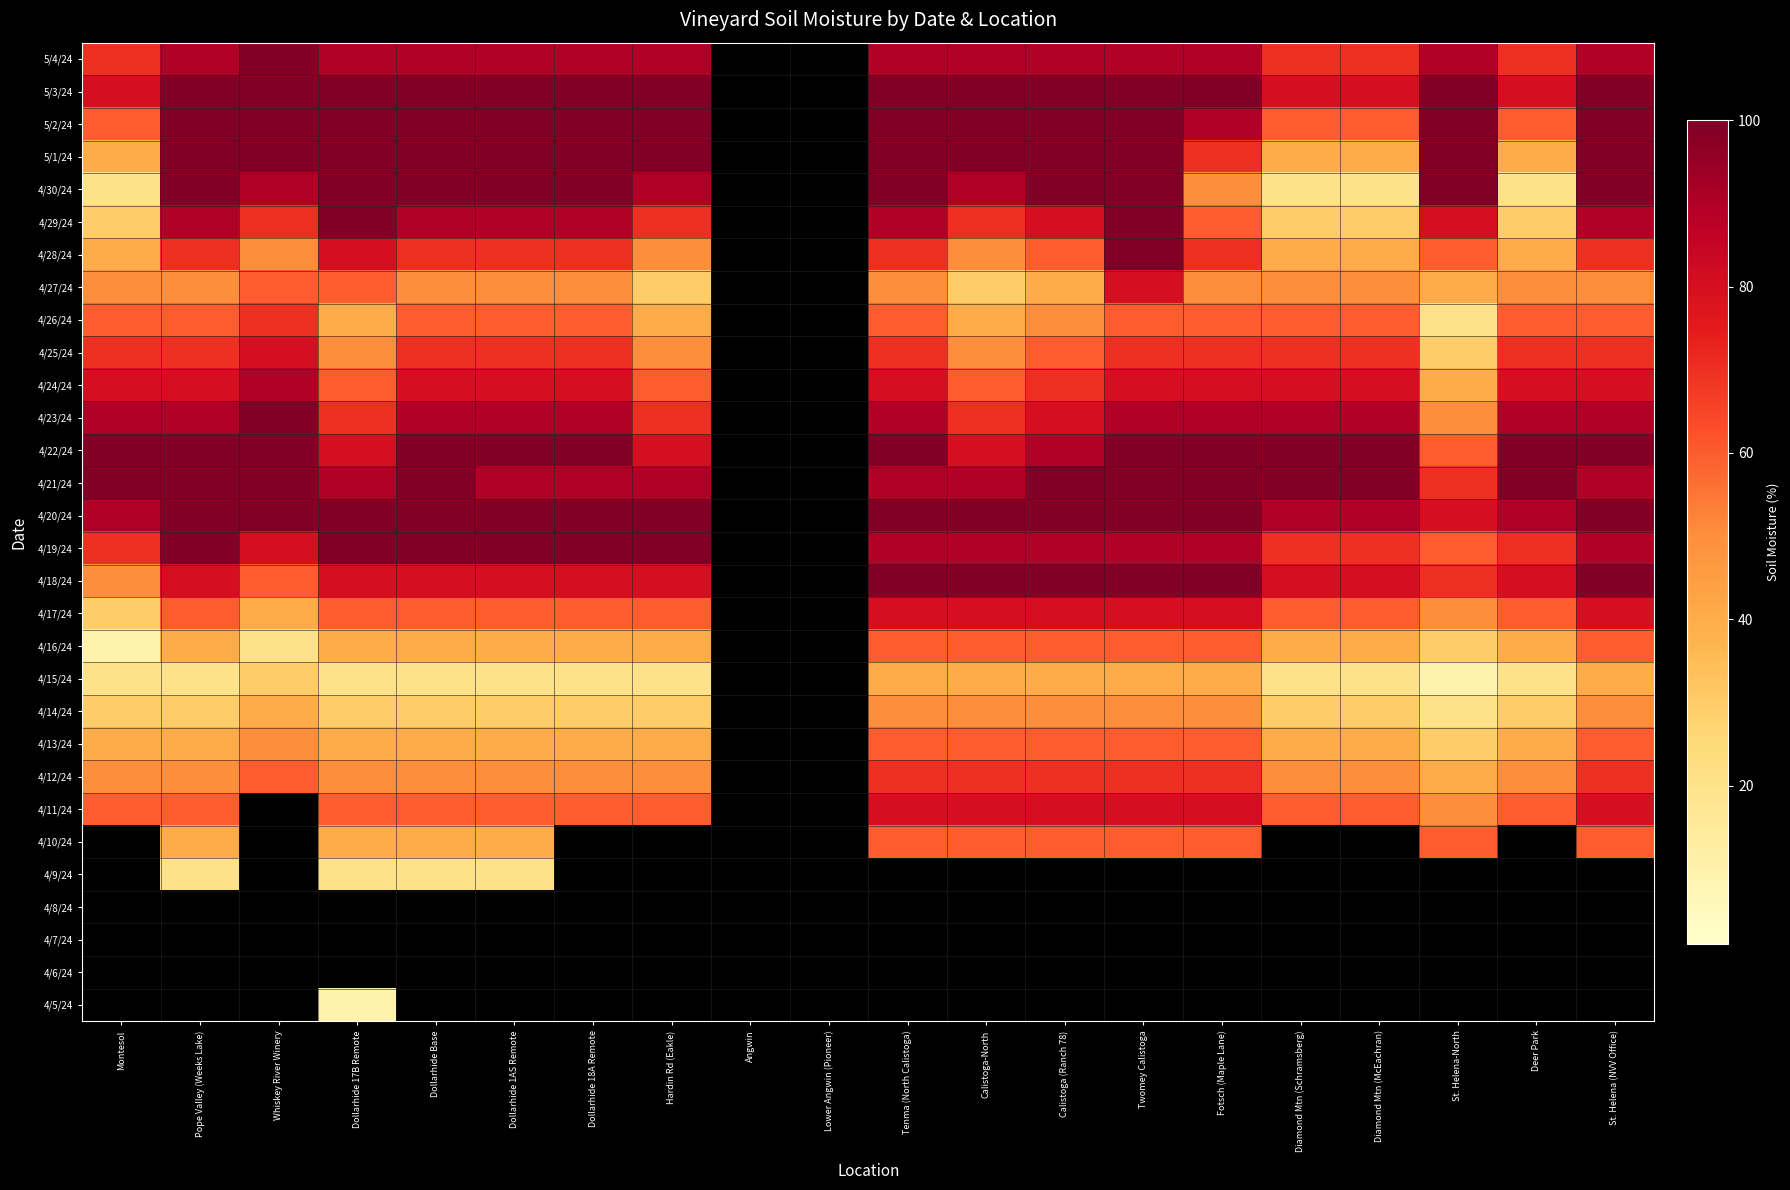

Reading left to right, transcribe all the data shown in this chart.

5/4/24: Montesol=70	Pope Valley (Weeks Lake)=90	Whiskey River Winery=100	Dollarhide 17B Remote=90	Dollarhide Base=90	Dollarhide 1AS Remote=90	Dollarhide 18A Remote=90	Hardin Rd (Eakle)=90	Angwin=0	Lower Angwin (Pioneer)=0	Tenma (North Calistoga)=90	Calistoga-North=90	Calistoga (Ranch 78)=90	Twomey Calistoga=90	Fotsch (Maple Lane)=90	Diamond Mtn (Schramsberg)=70	Diamond Mtn (McEachran)=70	St. Helena-North=90	Deer Park=70	St. Helena (NVV Office)=90
5/3/24: Montesol=80	Pope Valley (Weeks Lake)=100	Whiskey River Winery=100	Dollarhide 17B Remote=100	Dollarhide Base=100	Dollarhide 1AS Remote=100	Dollarhide 18A Remote=100	Hardin Rd (Eakle)=100	Angwin=0	Lower Angwin (Pioneer)=0	Tenma (North Calistoga)=100	Calistoga-North=100	Calistoga (Ranch 78)=100	Twomey Calistoga=100	Fotsch (Maple Lane)=100	Diamond Mtn (Schramsberg)=80	Diamond Mtn (McEachran)=80	St. Helena-North=100	Deer Park=80	St. Helena (NVV Office)=100
5/2/24: Montesol=60	Pope Valley (Weeks Lake)=100	Whiskey River Winery=100	Dollarhide 17B Remote=100	Dollarhide Base=100	Dollarhide 1AS Remote=100	Dollarhide 18A Remote=100	Hardin Rd (Eakle)=100	Angwin=0	Lower Angwin (Pioneer)=0	Tenma (North Calistoga)=100	Calistoga-North=100	Calistoga (Ranch 78)=100	Twomey Calistoga=100	Fotsch (Maple Lane)=90	Diamond Mtn (Schramsberg)=60	Diamond Mtn (McEachran)=60	St. Helena-North=100	Deer Park=60	St. Helena (NVV Office)=100
5/1/24: Montesol=40	Pope Valley (Weeks Lake)=100	Whiskey River Winery=100	Dollarhide 17B Remote=100	Dollarhide Base=100	Dollarhide 1AS Remote=100	Dollarhide 18A Remote=100	Hardin Rd (Eakle)=100	Angwin=0	Lower Angwin (Pioneer)=0	Tenma (North Calistoga)=100	Calistoga-North=100	Calistoga (Ranch 78)=100	Twomey Calistoga=100	Fotsch (Maple Lane)=70	Diamond Mtn (Schramsberg)=40	Diamond Mtn (McEachran)=40	St. Helena-North=100	Deer Park=40	St. Helena (NVV Office)=100
4/30/24: Montesol=20	Pope Valley (Weeks Lake)=100	Whiskey River Winery=90	Dollarhide 17B Remote=100	Dollarhide Base=100	Dollarhide 1AS Remote=100	Dollarhide 18A Remote=100	Hardin Rd (Eakle)=90	Angwin=0	Lower Angwin (Pioneer)=0	Tenma (North Calistoga)=100	Calistoga-North=90	Calistoga (Ranch 78)=100	Twomey Calistoga=100	Fotsch (Maple Lane)=50	Diamond Mtn (Schramsberg)=20	Diamond Mtn (McEachran)=20	St. Helena-North=100	Deer Park=20	St. Helena (NVV Office)=100
4/29/24: Montesol=30	Pope Valley (Weeks Lake)=90	Whiskey River Winery=70	Dollarhide 17B Remote=100	Dollarhide Base=90	Dollarhide 1AS Remote=90	Dollarhide 18A Remote=90	Hardin Rd (Eakle)=70	Angwin=0	Lower Angwin (Pioneer)=0	Tenma (North Calistoga)=90	Calistoga-North=70	Calistoga (Ranch 78)=80	Twomey Calistoga=100	Fotsch (Maple Lane)=60	Diamond Mtn (Schramsberg)=30	Diamond Mtn (McEachran)=30	St. Helena-North=80	Deer Park=30	St. Helena (NVV Office)=90
4/28/24: Montesol=40	Pope Valley (Weeks Lake)=70	Whiskey River Winery=50	Dollarhide 17B Remote=80	Dollarhide Base=70	Dollarhide 1AS Remote=70	Dollarhide 18A Remote=70	Hardin Rd (Eakle)=50	Angwin=0	Lower Angwin (Pioneer)=0	Tenma (North Calistoga)=70	Calistoga-North=50	Calistoga (Ranch 78)=60	Twomey Calistoga=100	Fotsch (Maple Lane)=70	Diamond Mtn (Schramsberg)=40	Diamond Mtn (McEachran)=40	St. Helena-North=60	Deer Park=40	St. Helena (NVV Office)=70
4/27/24: Montesol=50	Pope Valley (Weeks Lake)=50	Whiskey River Winery=60	Dollarhide 17B Remote=60	Dollarhide Base=50	Dollarhide 1AS Remote=50	Dollarhide 18A Remote=50	Hardin Rd (Eakle)=30	Angwin=0	Lower Angwin (Pioneer)=0	Tenma (North Calistoga)=50	Calistoga-North=30	Calistoga (Ranch 78)=40	Twomey Calistoga=80	Fotsch (Maple Lane)=50	Diamond Mtn (Schramsberg)=50	Diamond Mtn (McEachran)=50	St. Helena-North=40	Deer Park=50	St. Helena (NVV Office)=50
4/26/24: Montesol=60	Pope Valley (Weeks Lake)=60	Whiskey River Winery=70	Dollarhide 17B Remote=40	Dollarhide Base=60	Dollarhide 1AS Remote=60	Dollarhide 18A Remote=60	Hardin Rd (Eakle)=40	Angwin=0	Lower Angwin (Pioneer)=0	Tenma (North Calistoga)=60	Calistoga-North=40	Calistoga (Ranch 78)=50	Twomey Calistoga=60	Fotsch (Maple Lane)=60	Diamond Mtn (Schramsberg)=60	Diamond Mtn (McEachran)=60	St. Helena-North=20	Deer Park=60	St. Helena (NVV Office)=60
4/25/24: Montesol=70	Pope Valley (Weeks Lake)=70	Whiskey River Winery=80	Dollarhide 17B Remote=50	Dollarhide Base=70	Dollarhide 1AS Remote=70	Dollarhide 18A Remote=70	Hardin Rd (Eakle)=50	Angwin=0	Lower Angwin (Pioneer)=0	Tenma (North Calistoga)=70	Calistoga-North=50	Calistoga (Ranch 78)=60	Twomey Calistoga=70	Fotsch (Maple Lane)=70	Diamond Mtn (Schramsberg)=70	Diamond Mtn (McEachran)=70	St. Helena-North=30	Deer Park=70	St. Helena (NVV Office)=70
4/24/24: Montesol=80	Pope Valley (Weeks Lake)=80	Whiskey River Winery=90	Dollarhide 17B Remote=60	Dollarhide Base=80	Dollarhide 1AS Remote=80	Dollarhide 18A Remote=80	Hardin Rd (Eakle)=60	Angwin=0	Lower Angwin (Pioneer)=0	Tenma (North Calistoga)=80	Calistoga-North=60	Calistoga (Ranch 78)=70	Twomey Calistoga=80	Fotsch (Maple Lane)=80	Diamond Mtn (Schramsberg)=80	Diamond Mtn (McEachran)=80	St. Helena-North=40	Deer Park=80	St. Helena (NVV Office)=80
4/23/24: Montesol=90	Pope Valley (Weeks Lake)=90	Whiskey River Winery=100	Dollarhide 17B Remote=70	Dollarhide Base=90	Dollarhide 1AS Remote=90	Dollarhide 18A Remote=90	Hardin Rd (Eakle)=70	Angwin=0	Lower Angwin (Pioneer)=0	Tenma (North Calistoga)=90	Calistoga-North=70	Calistoga (Ranch 78)=80	Twomey Calistoga=90	Fotsch (Maple Lane)=90	Diamond Mtn (Schramsberg)=90	Diamond Mtn (McEachran)=90	St. Helena-North=50	Deer Park=90	St. Helena (NVV Office)=90
4/22/24: Montesol=100	Pope Valley (Weeks Lake)=100	Whiskey River Winery=100	Dollarhide 17B Remote=80	Dollarhide Base=100	Dollarhide 1AS Remote=100	Dollarhide 18A Remote=100	Hardin Rd (Eakle)=80	Angwin=0	Lower Angwin (Pioneer)=0	Tenma (North Calistoga)=100	Calistoga-North=80	Calistoga (Ranch 78)=90	Twomey Calistoga=100	Fotsch (Maple Lane)=100	Diamond Mtn (Schramsberg)=100	Diamond Mtn (McEachran)=100	St. Helena-North=60	Deer Park=100	St. Helena (NVV Office)=100
4/21/24: Montesol=100	Pope Valley (Weeks Lake)=100	Whiskey River Winery=100	Dollarhide 17B Remote=90	Dollarhide Base=100	Dollarhide 1AS Remote=90	Dollarhide 18A Remote=90	Hardin Rd (Eakle)=90	Angwin=0	Lower Angwin (Pioneer)=0	Tenma (North Calistoga)=90	Calistoga-North=90	Calistoga (Ranch 78)=100	Twomey Calistoga=100	Fotsch (Maple Lane)=100	Diamond Mtn (Schramsberg)=100	Diamond Mtn (McEachran)=100	St. Helena-North=70	Deer Park=100	St. Helena (NVV Office)=90
4/20/24: Montesol=90	Pope Valley (Weeks Lake)=100	Whiskey River Winery=100	Dollarhide 17B Remote=100	Dollarhide Base=100	Dollarhide 1AS Remote=100	Dollarhide 18A Remote=100	Hardin Rd (Eakle)=100	Angwin=0	Lower Angwin (Pioneer)=0	Tenma (North Calistoga)=100	Calistoga-North=100	Calistoga (Ranch 78)=100	Twomey Calistoga=100	Fotsch (Maple Lane)=100	Diamond Mtn (Schramsberg)=90	Diamond Mtn (McEachran)=90	St. Helena-North=80	Deer Park=90	St. Helena (NVV Office)=100
4/19/24: Montesol=70	Pope Valley (Weeks Lake)=100	Whiskey River Winery=80	Dollarhide 17B Remote=100	Dollarhide Base=100	Dollarhide 1AS Remote=100	Dollarhide 18A Remote=100	Hardin Rd (Eakle)=100	Angwin=0	Lower Angwin (Pioneer)=0	Tenma (North Calistoga)=90	Calistoga-North=90	Calistoga (Ranch 78)=90	Twomey Calistoga=90	Fotsch (Maple Lane)=90	Diamond Mtn (Schramsberg)=70	Diamond Mtn (McEachran)=70	St. Helena-North=60	Deer Park=70	St. Helena (NVV Office)=90
4/18/24: Montesol=50	Pope Valley (Weeks Lake)=80	Whiskey River Winery=60	Dollarhide 17B Remote=80	Dollarhide Base=80	Dollarhide 1AS Remote=80	Dollarhide 18A Remote=80	Hardin Rd (Eakle)=80	Angwin=0	Lower Angwin (Pioneer)=0	Tenma (North Calistoga)=100	Calistoga-North=100	Calistoga (Ranch 78)=100	Twomey Calistoga=100	Fotsch (Maple Lane)=100	Diamond Mtn (Schramsberg)=80	Diamond Mtn (McEachran)=80	St. Helena-North=70	Deer Park=80	St. Helena (NVV Office)=100
4/17/24: Montesol=30	Pope Valley (Weeks Lake)=60	Whiskey River Winery=40	Dollarhide 17B Remote=60	Dollarhide Base=60	Dollarhide 1AS Remote=60	Dollarhide 18A Remote=60	Hardin Rd (Eakle)=60	Angwin=0	Lower Angwin (Pioneer)=0	Tenma (North Calistoga)=80	Calistoga-North=80	Calistoga (Ranch 78)=80	Twomey Calistoga=80	Fotsch (Maple Lane)=80	Diamond Mtn (Schramsberg)=60	Diamond Mtn (McEachran)=60	St. Helena-North=50	Deer Park=60	St. Helena (NVV Office)=80
4/16/24: Montesol=10	Pope Valley (Weeks Lake)=40	Whiskey River Winery=20	Dollarhide 17B Remote=40	Dollarhide Base=40	Dollarhide 1AS Remote=40	Dollarhide 18A Remote=40	Hardin Rd (Eakle)=40	Angwin=0	Lower Angwin (Pioneer)=0	Tenma (North Calistoga)=60	Calistoga-North=60	Calistoga (Ranch 78)=60	Twomey Calistoga=60	Fotsch (Maple Lane)=60	Diamond Mtn (Schramsberg)=40	Diamond Mtn (McEachran)=40	St. Helena-North=30	Deer Park=40	St. Helena (NVV Office)=60
4/15/24: Montesol=20	Pope Valley (Weeks Lake)=20	Whiskey River Winery=30	Dollarhide 17B Remote=20	Dollarhide Base=20	Dollarhide 1AS Remote=20	Dollarhide 18A Remote=20	Hardin Rd (Eakle)=20	Angwin=0	Lower Angwin (Pioneer)=0	Tenma (North Calistoga)=40	Calistoga-North=40	Calistoga (Ranch 78)=40	Twomey Calistoga=40	Fotsch (Maple Lane)=40	Diamond Mtn (Schramsberg)=20	Diamond Mtn (McEachran)=20	St. Helena-North=10	Deer Park=20	St. Helena (NVV Office)=40
4/14/24: Montesol=30	Pope Valley (Weeks Lake)=30	Whiskey River Winery=40	Dollarhide 17B Remote=30	Dollarhide Base=30	Dollarhide 1AS Remote=30	Dollarhide 18A Remote=30	Hardin Rd (Eakle)=30	Angwin=0	Lower Angwin (Pioneer)=0	Tenma (North Calistoga)=50	Calistoga-North=50	Calistoga (Ranch 78)=50	Twomey Calistoga=50	Fotsch (Maple Lane)=50	Diamond Mtn (Schramsberg)=30	Diamond Mtn (McEachran)=30	St. Helena-North=20	Deer Park=30	St. Helena (NVV Office)=50
4/13/24: Montesol=40	Pope Valley (Weeks Lake)=40	Whiskey River Winery=50	Dollarhide 17B Remote=40	Dollarhide Base=40	Dollarhide 1AS Remote=40	Dollarhide 18A Remote=40	Hardin Rd (Eakle)=40	Angwin=0	Lower Angwin (Pioneer)=0	Tenma (North Calistoga)=60	Calistoga-North=60	Calistoga (Ranch 78)=60	Twomey Calistoga=60	Fotsch (Maple Lane)=60	Diamond Mtn (Schramsberg)=40	Diamond Mtn (McEachran)=40	St. Helena-North=30	Deer Park=40	St. Helena (NVV Office)=60
4/12/24: Montesol=50	Pope Valley (Weeks Lake)=50	Whiskey River Winery=60	Dollarhide 17B Remote=50	Dollarhide Base=50	Dollarhide 1AS Remote=50	Dollarhide 18A Remote=50	Hardin Rd (Eakle)=50	Angwin=0	Lower Angwin (Pioneer)=0	Tenma (North Calistoga)=70	Calistoga-North=70	Calistoga (Ranch 78)=70	Twomey Calistoga=70	Fotsch (Maple Lane)=70	Diamond Mtn (Schramsberg)=50	Diamond Mtn (McEachran)=50	St. Helena-North=40	Deer Park=50	St. Helena (NVV Office)=70
4/11/24: Montesol=60	Pope Valley (Weeks Lake)=60	Whiskey River Winery=0	Dollarhide 17B Remote=60	Dollarhide Base=60	Dollarhide 1AS Remote=60	Dollarhide 18A Remote=60	Hardin Rd (Eakle)=60	Angwin=0	Lower Angwin (Pioneer)=0	Tenma (North Calistoga)=80	Calistoga-North=80	Calistoga (Ranch 78)=80	Twomey Calistoga=80	Fotsch (Maple Lane)=80	Diamond Mtn (Schramsberg)=60	Diamond Mtn (McEachran)=60	St. Helena-North=50	Deer Park=60	St. Helena (NVV Office)=80
4/10/24: Montesol=0	Pope Valley (Weeks Lake)=40	Whiskey River Winery=0	Dollarhide 17B Remote=40	Dollarhide Base=40	Dollarhide 1AS Remote=40	Dollarhide 18A Remote=0	Hardin Rd (Eakle)=0	Angwin=0	Lower Angwin (Pioneer)=0	Tenma (North Calistoga)=60	Calistoga-North=60	Calistoga (Ranch 78)=60	Twomey Calistoga=60	Fotsch (Maple Lane)=60	Diamond Mtn (Schramsberg)=0	Diamond Mtn (McEachran)=0	St. Helena-North=60	Deer Park=0	St. Helena (NVV Office)=60
4/9/24: Montesol=0	Pope Valley (Weeks Lake)=20	Whiskey River Winery=0	Dollarhide 17B Remote=20	Dollarhide Base=20	Dollarhide 1AS Remote=20	Dollarhide 18A Remote=0	Hardin Rd (Eakle)=0	Angwin=0	Lower Angwin (Pioneer)=0	Tenma (North Calistoga)=0	Calistoga-North=0	Calistoga (Ranch 78)=0	Twomey Calistoga=0	Fotsch (Maple Lane)=0	Diamond Mtn (Schramsberg)=0	Diamond Mtn (McEachran)=0	St. Helena-North=0	Deer Park=0	St. Helena (NVV Office)=0
4/8/24: Montesol=0	Pope Valley (Weeks Lake)=0	Whiskey River Winery=0	Dollarhide 17B Remote=0	Dollarhide Base=0	Dollarhide 1AS Remote=0	Dollarhide 18A Remote=0	Hardin Rd (Eakle)=0	Angwin=0	Lower Angwin (Pioneer)=0	Tenma (North Calistoga)=0	Calistoga-North=0	Calistoga (Ranch 78)=0	Twomey Calistoga=0	Fotsch (Maple Lane)=0	Diamond Mtn (Schramsberg)=0	Diamond Mtn (McEachran)=0	St. Helena-North=0	Deer Park=0	St. Helena (NVV Office)=0
4/7/24: Montesol=0	Pope Valley (Weeks Lake)=0	Whiskey River Winery=0	Dollarhide 17B Remote=0	Dollarhide Base=0	Dollarhide 1AS Remote=0	Dollarhide 18A Remote=0	Hardin Rd (Eakle)=0	Angwin=0	Lower Angwin (Pioneer)=0	Tenma (North Calistoga)=0	Calistoga-North=0	Calistoga (Ranch 78)=0	Twomey Calistoga=0	Fotsch (Maple Lane)=0	Diamond Mtn (Schramsberg)=0	Diamond Mtn (McEachran)=0	St. Helena-North=0	Deer Park=0	St. Helena (NVV Office)=0
4/6/24: Montesol=0	Pope Valley (Weeks Lake)=0	Whiskey River Winery=0	Dollarhide 17B Remote=0	Dollarhide Base=0	Dollarhide 1AS Remote=0	Dollarhide 18A Remote=0	Hardin Rd (Eakle)=0	Angwin=0	Lower Angwin (Pioneer)=0	Tenma (North Calistoga)=0	Calistoga-North=0	Calistoga (Ranch 78)=0	Twomey Calistoga=0	Fotsch (Maple Lane)=0	Diamond Mtn (Schramsberg)=0	Diamond Mtn (McEachran)=0	St. Helena-North=0	Deer Park=0	St. Helena (NVV Office)=0
4/5/24: Montesol=0	Pope Valley (Weeks Lake)=0	Whiskey River Winery=0	Dollarhide 17B Remote=10	Dollarhide Base=0	Dollarhide 1AS Remote=0	Dollarhide 18A Remote=0	Hardin Rd (Eakle)=0	Angwin=0	Lower Angwin (Pioneer)=0	Tenma (North Calistoga)=0	Calistoga-North=0	Calistoga (Ranch 78)=0	Twomey Calistoga=0	Fotsch (Maple Lane)=0	Diamond Mtn (Schramsberg)=0	Diamond Mtn (McEachran)=0	St. Helena-North=0	Deer Park=0	St. Helena (NVV Office)=0